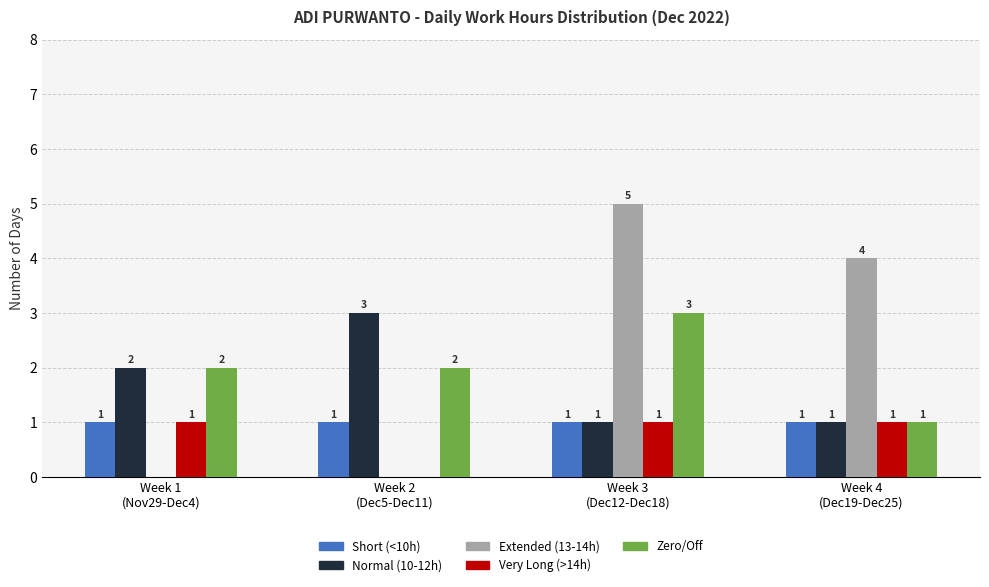

At which category is the sum across all series the highest?

Week 3
(Dec12-Dec18)